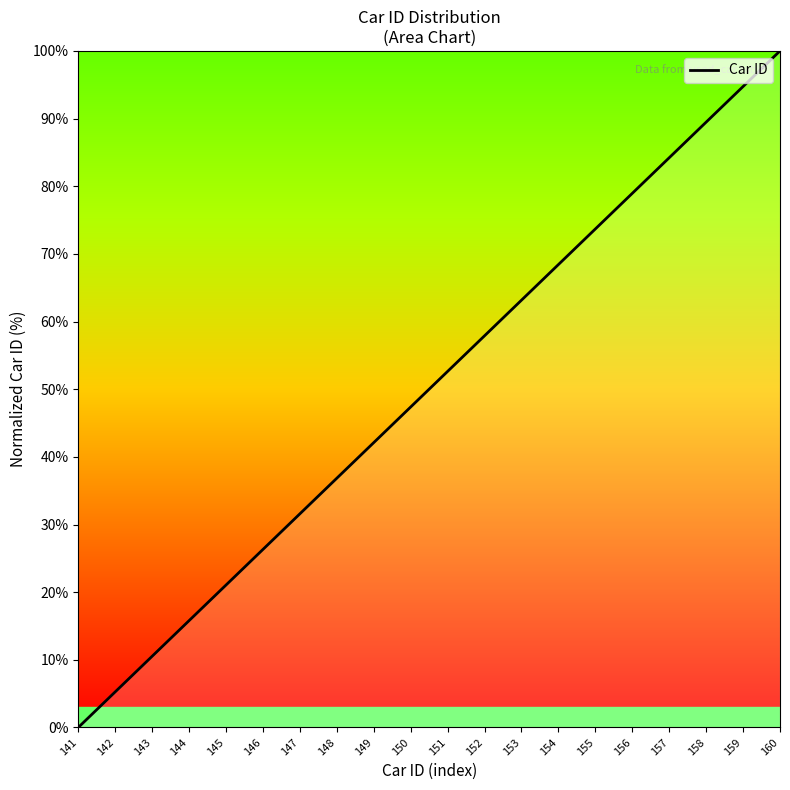

Does the chart display data point markers on the line(s)?

No